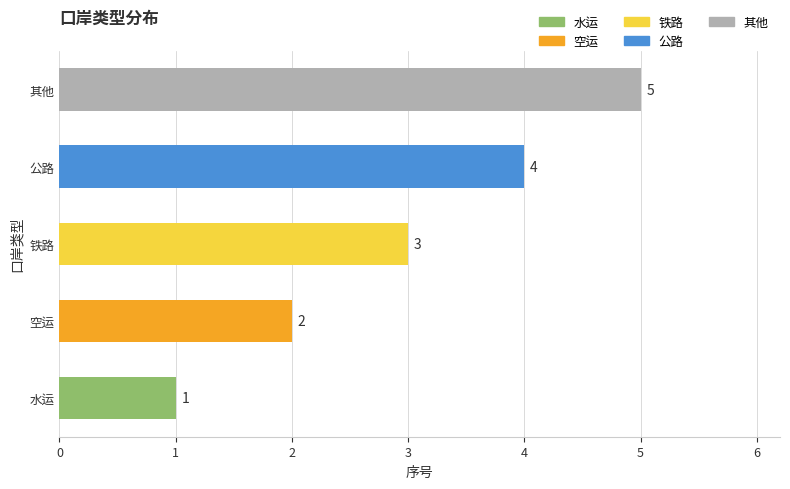

What is the change in value from 水运 to 空运?

+1